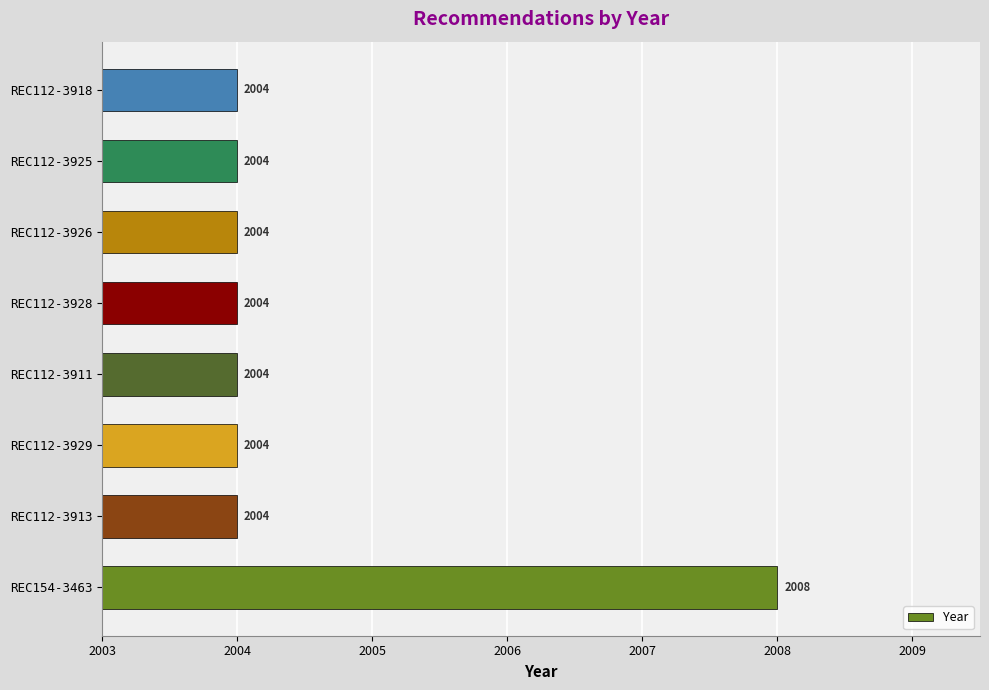

How many bars are there in total?

8